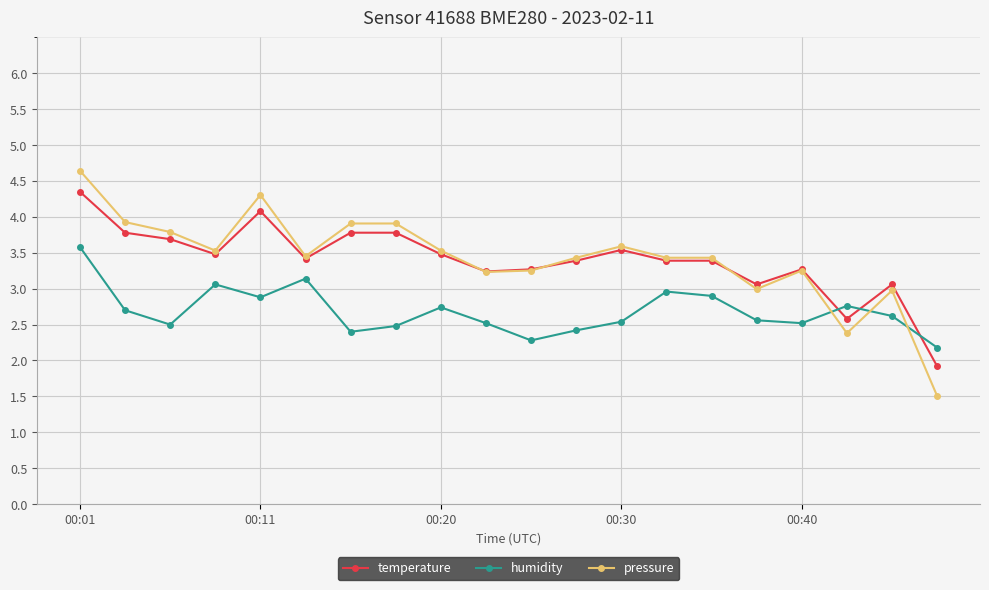

Which series ends up on top after the final intersection of pressure and humidity?

humidity